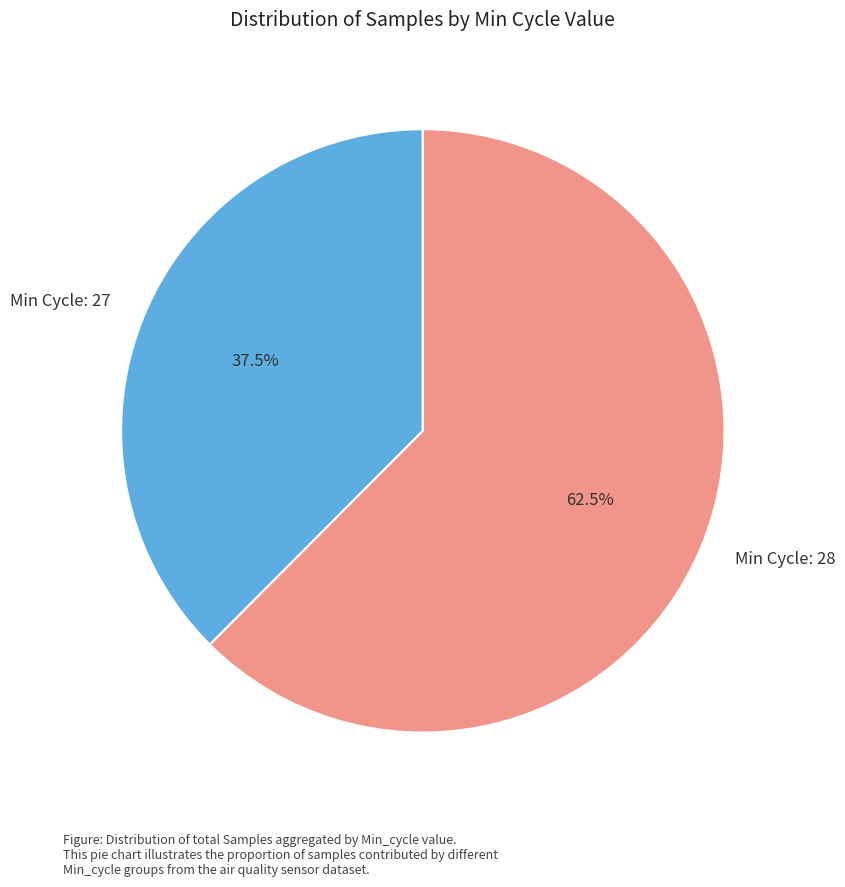

What percentage do Min Cycle: 28 and Min Cycle: 27 together represent?

100.0%